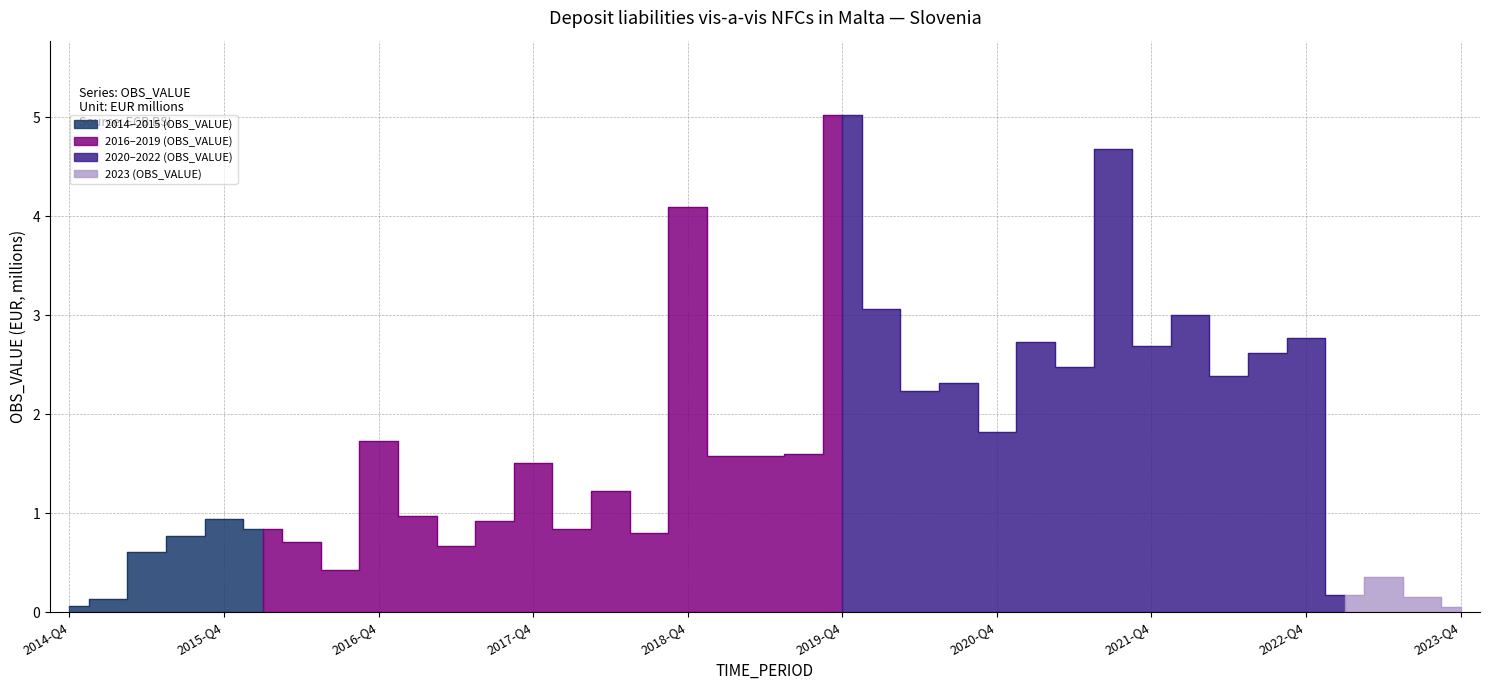

Reading right to left, list all the values displayed in this chart.

2023-Q4=0.1	2023-Q3=0.2	2023-Q2=0.4	2023-Q1=0.2	2022-Q4=2.8	2022-Q3=2.6	2022-Q2=2.4	2022-Q1=3.0	2021-Q4=2.7	2021-Q3=4.7	2021-Q2=2.5	2021-Q1=2.7	2020-Q4=1.8	2020-Q3=2.3	2020-Q2=2.2	2020-Q1=3.1	2019-Q4=5.0	2019-Q3=1.6	2019-Q2=1.6	2019-Q1=1.6	2018-Q4=4.1	2018-Q3=0.8	2018-Q2=1.2	2018-Q1=0.8	2017-Q4=1.5	2017-Q3=0.9	2017-Q2=0.7	2017-Q1=1.0	2016-Q4=1.7	2016-Q3=0.4	2016-Q2=0.7	2016-Q1=0.8	2015-Q4=0.9	2015-Q3=0.8	2015-Q2=0.6	2015-Q1=0.1	2014-Q4=0.1